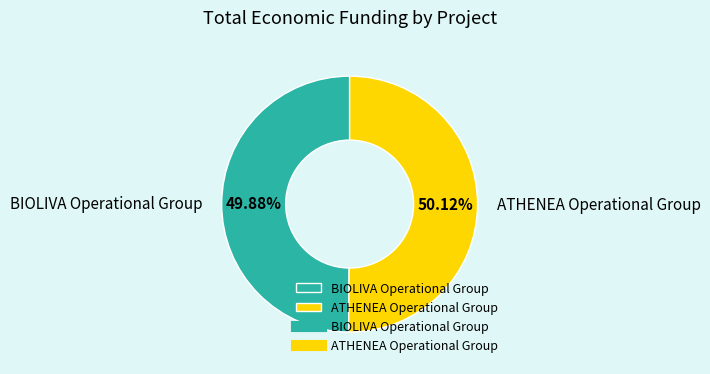

Do BIOLIVA Operational Group and ATHENEA Operational Group together represent more than half of the pie?

Yes